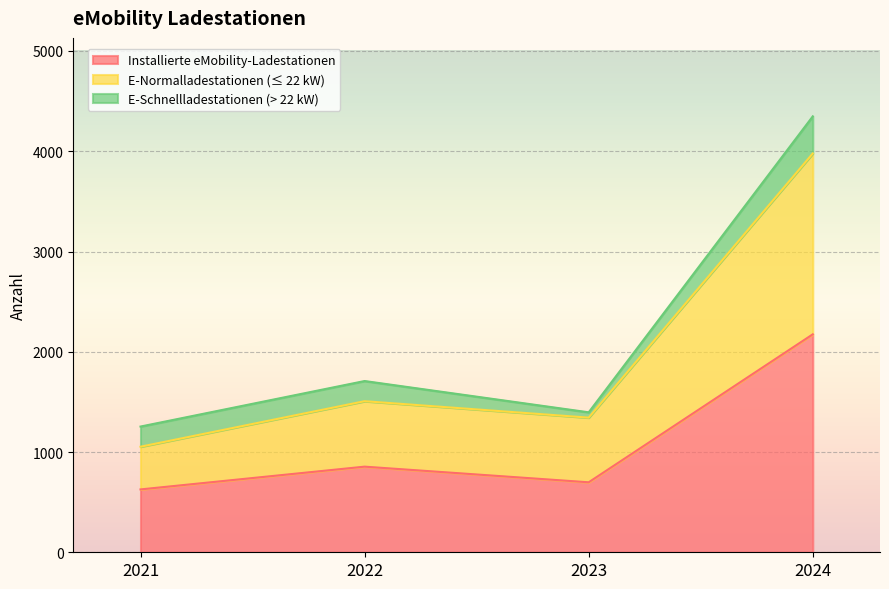

At which category is the sum across all series the highest?

2024